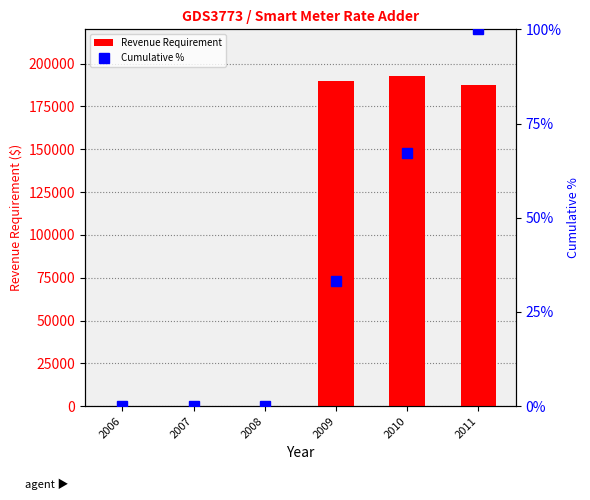

What is the difference between the maximum and minimum values in the Revenue Requirement series?

192937.5